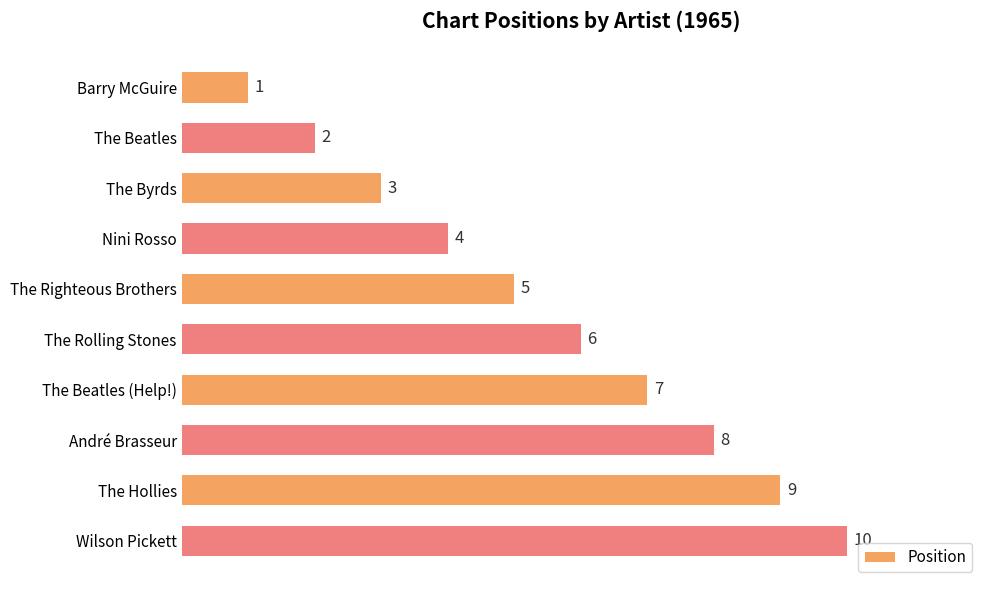

Where is the data nearest to the value 5?

The Righteous Brothers